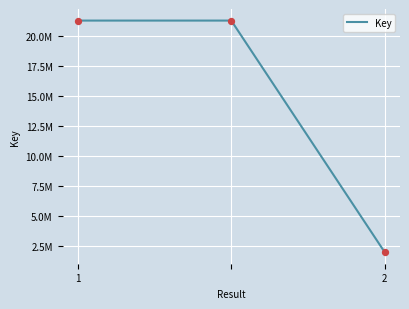

Is this an area chart (filled region under the line)?

No